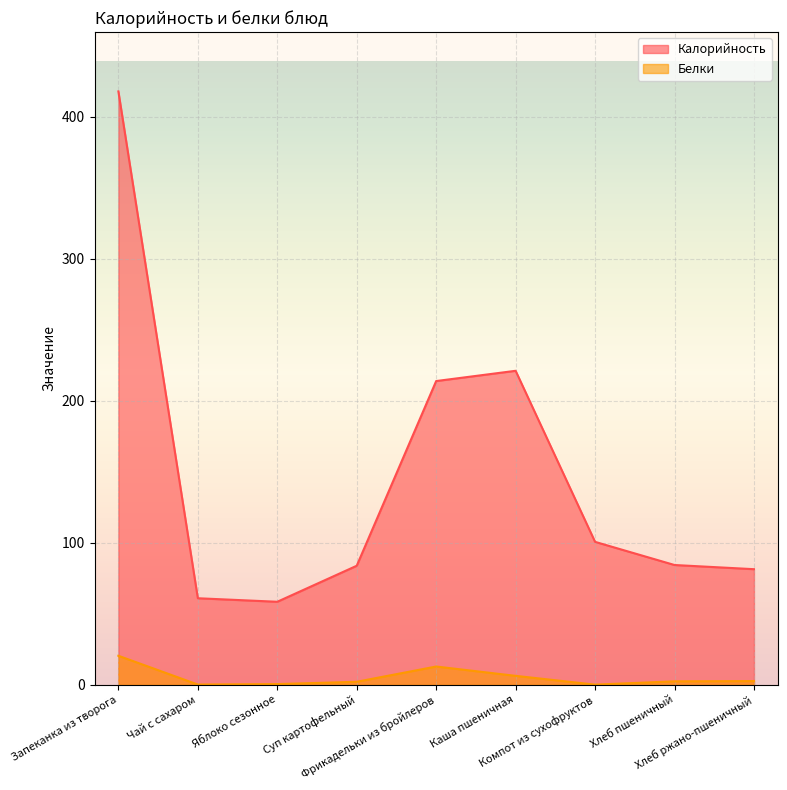

Which category has the highest value in the Белки series?

Запеканка из творога